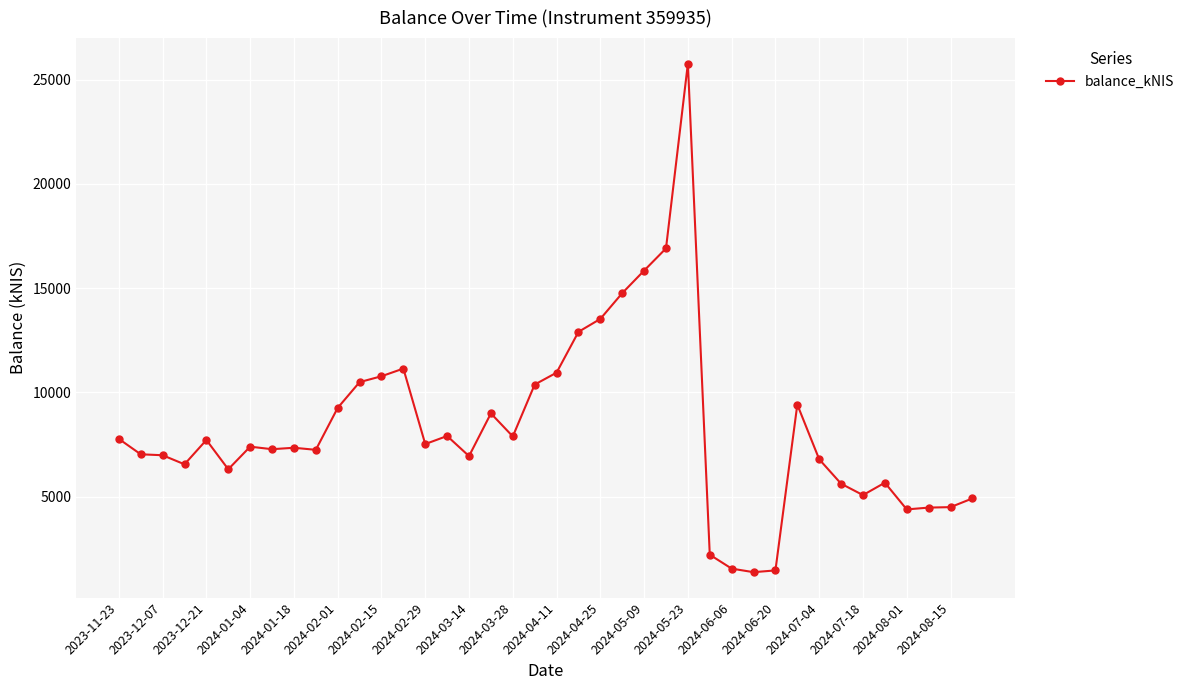

True or false: there are more than 2 points higher than both neighbors.

True